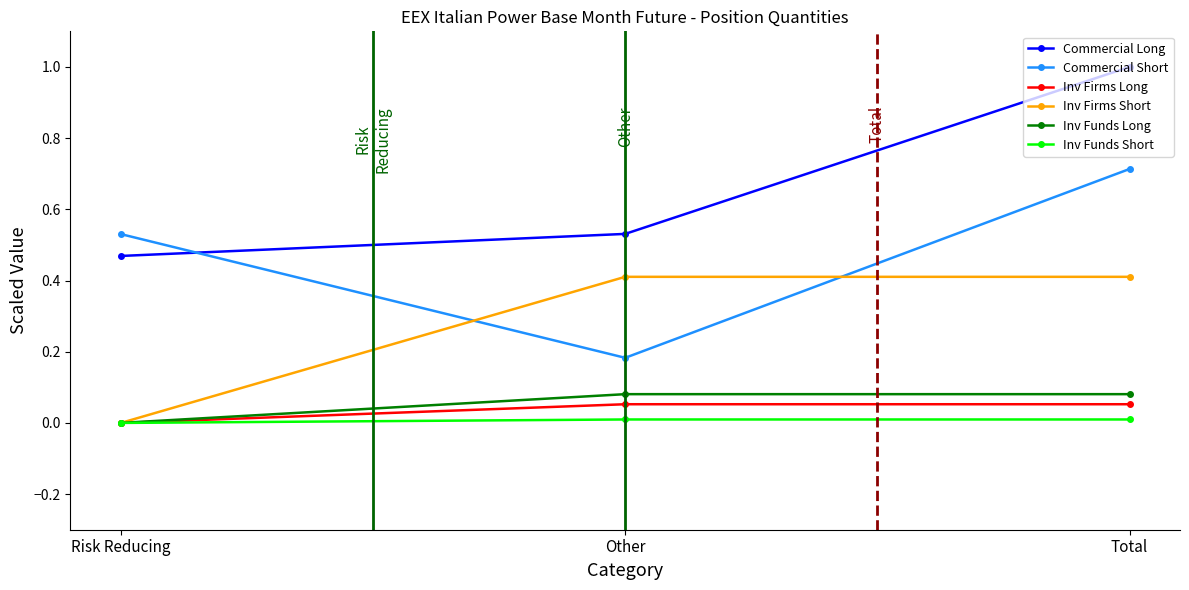

What is the total value across all series at Risk Reducing?

1.0